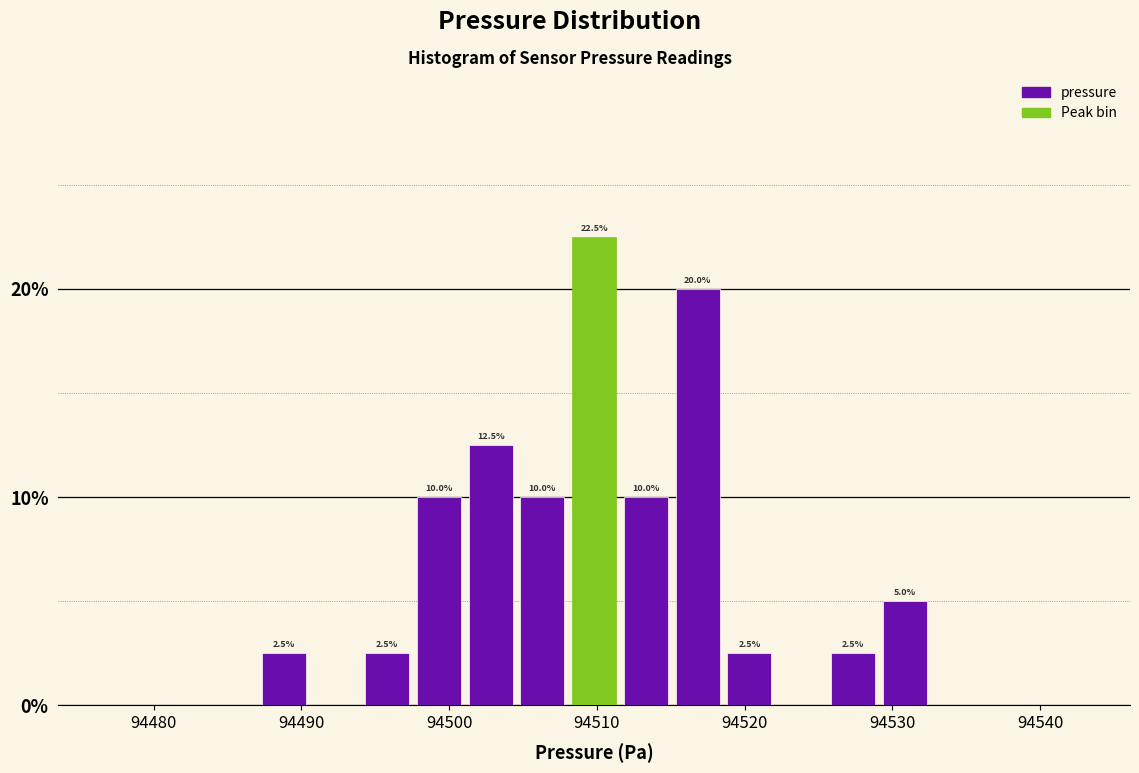

Read against the x-axis, roughly where is the centre of the tallest bar?

94510